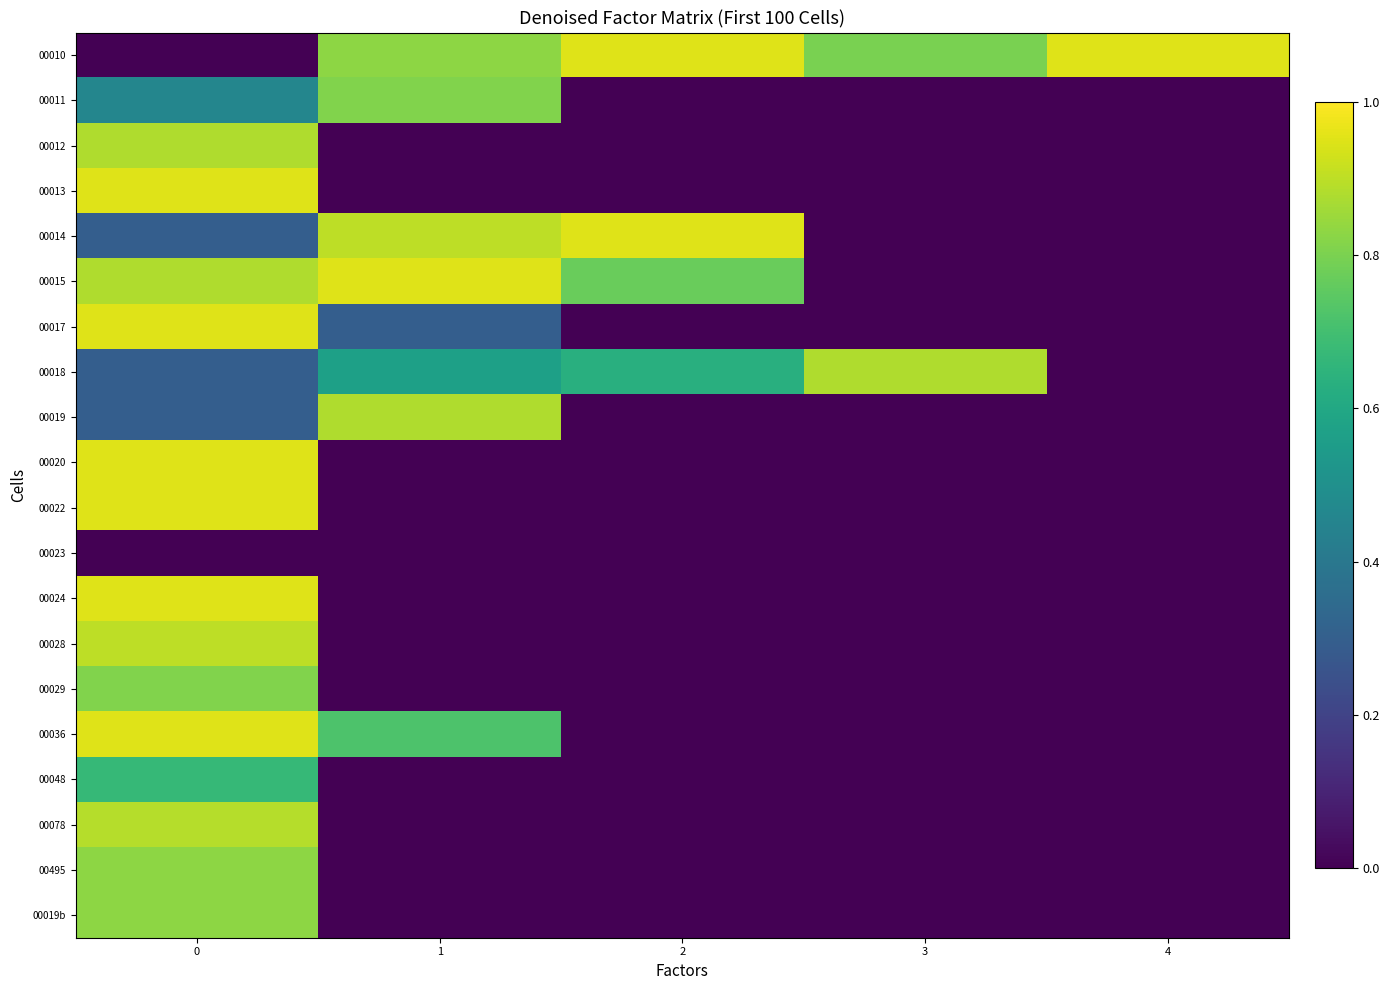

Which series has the largest total across all categories?

00010